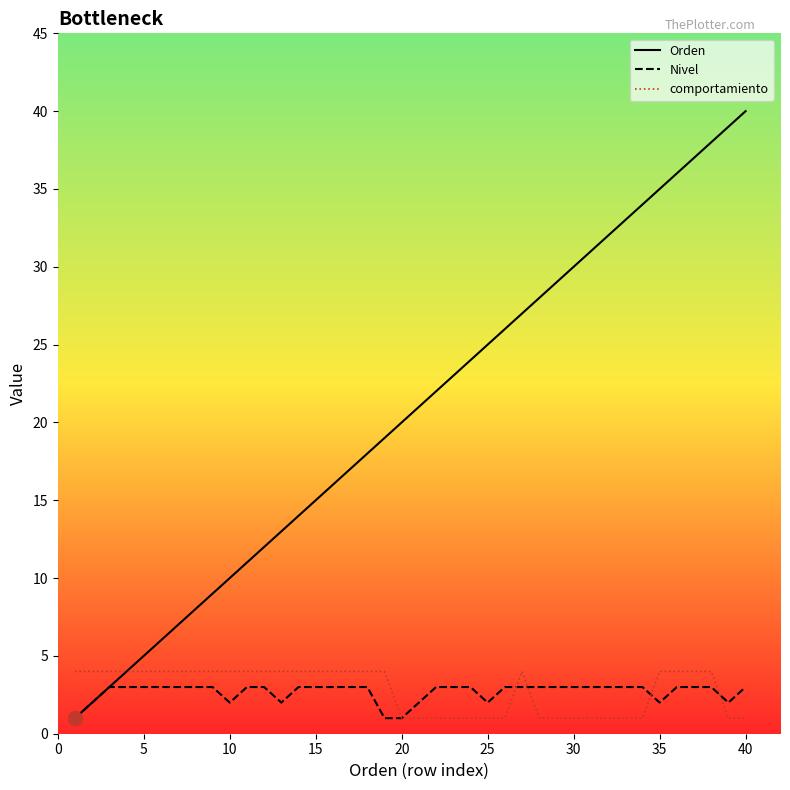

Which series has the largest total across all categories?

Orden